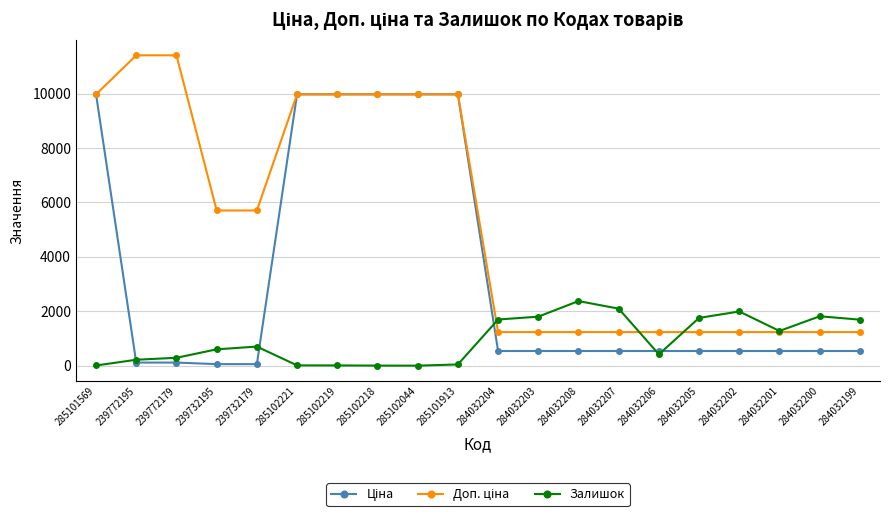

What is the spread (max minus min) of values at 284032199?

1153.0